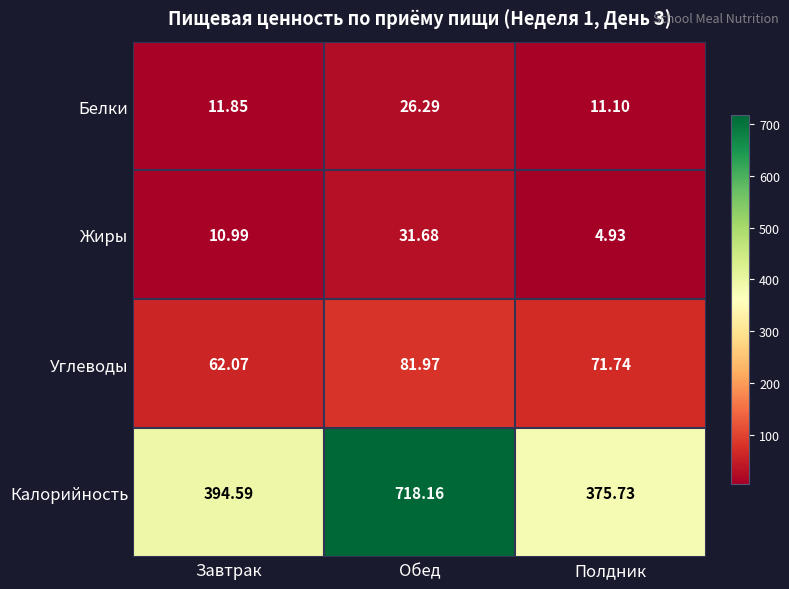

At which category is the sum across all series the highest?

Обед